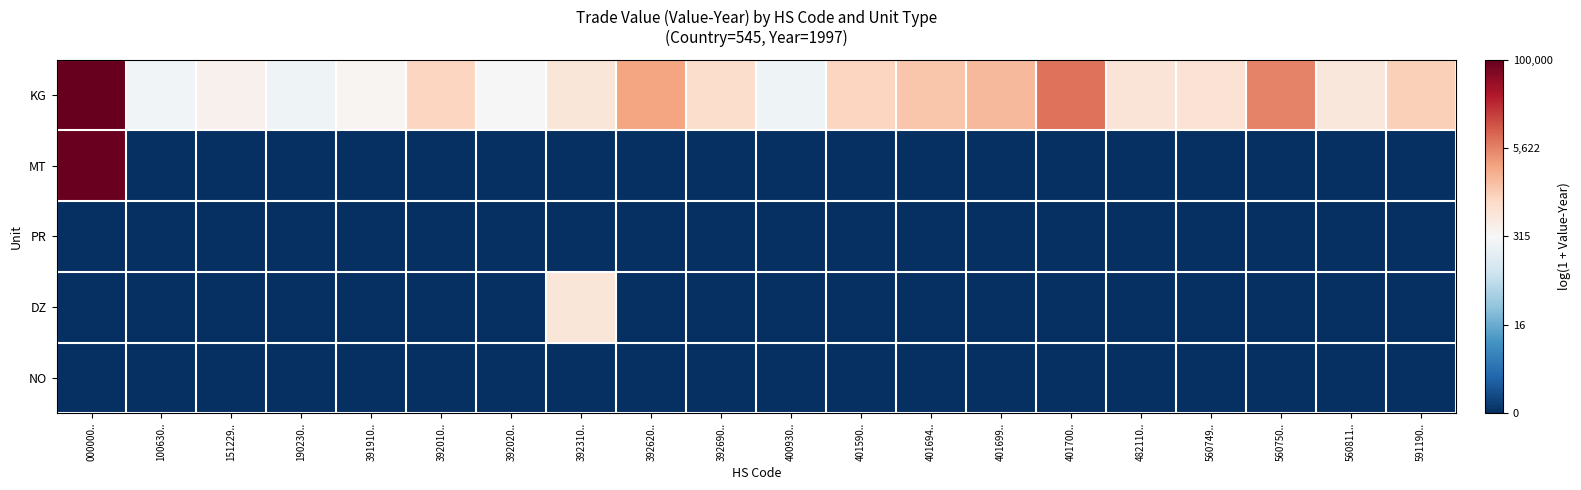

What is the total value across all series at 560749..?

6.6